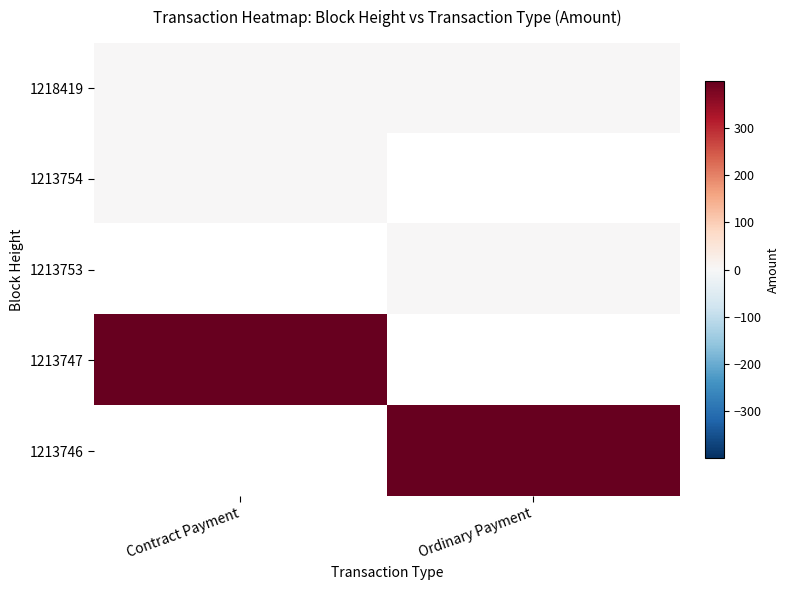

How many categories are shown in the chart?

2